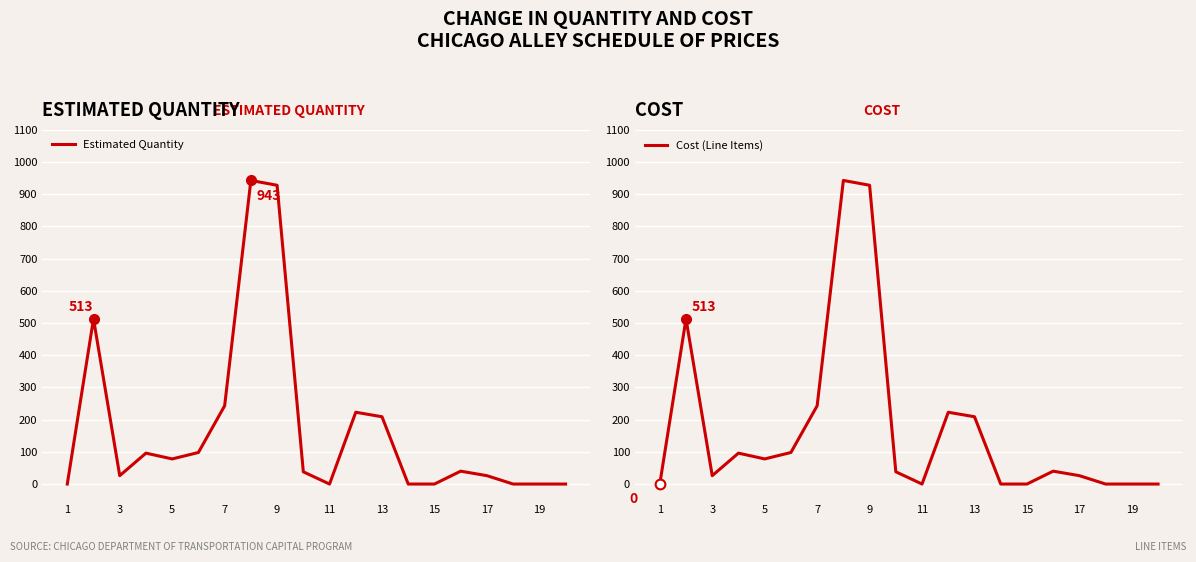

The value of Estimated Quantity at 9 is 1467. True or false?

False